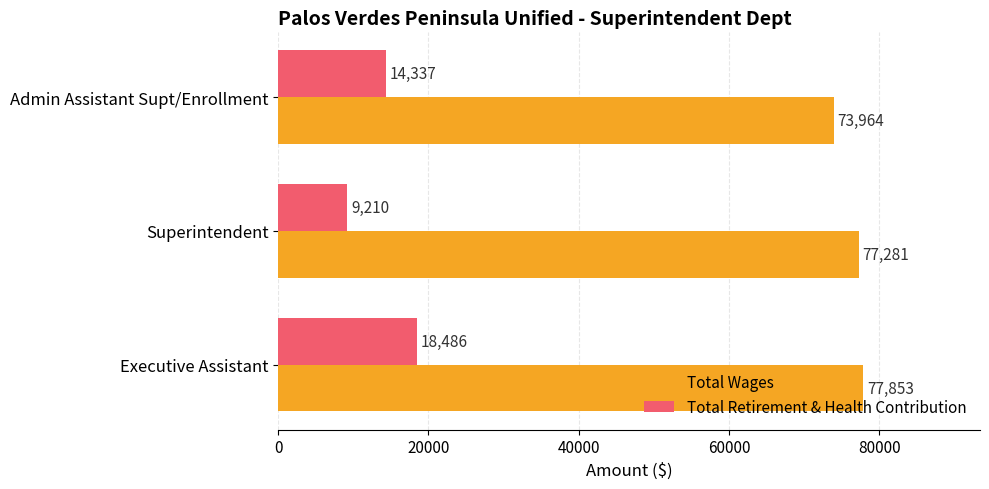

What is the sum of all Total Wages values?

229098